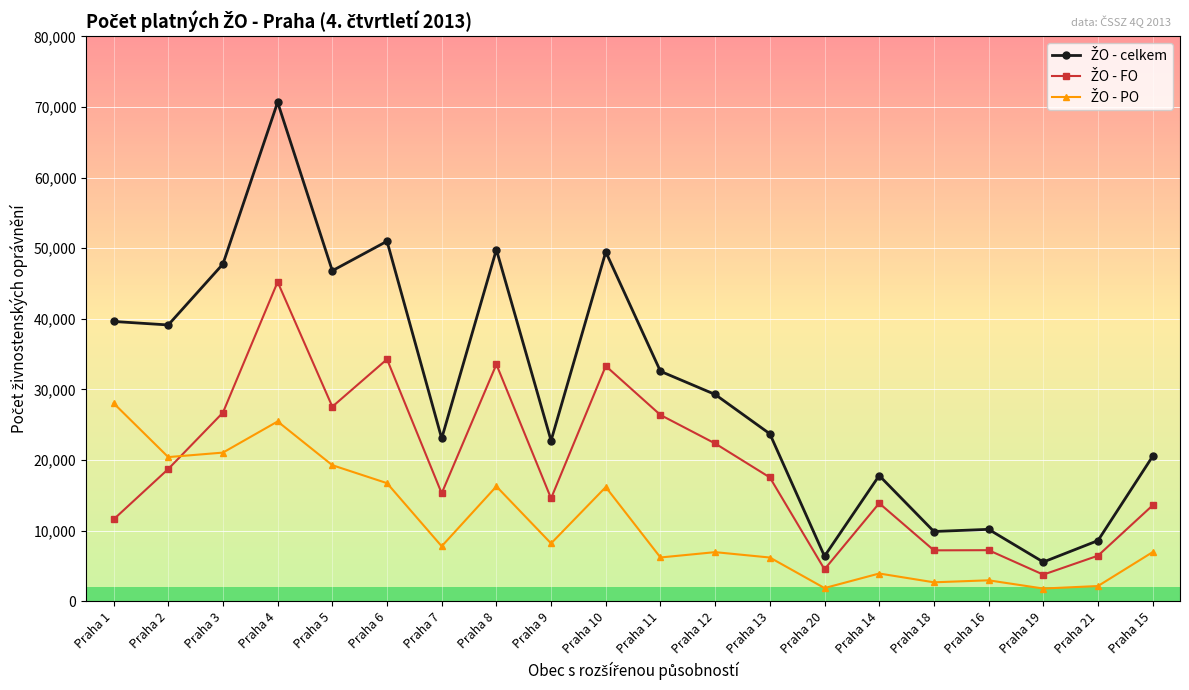

What is the spread (max minus min) of values at Praha 14?

13871